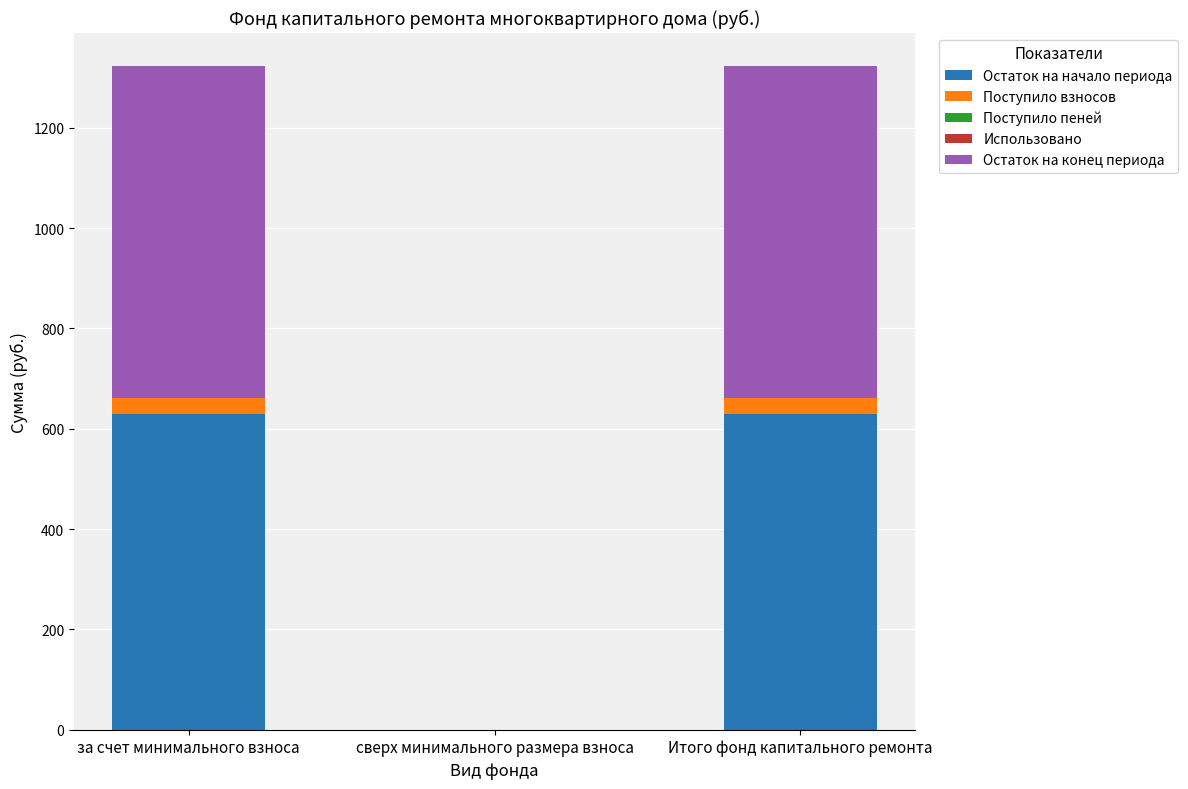

True or false: Остаток на начало периода has a value of 890.8 at Итого фонд капитального ремонта.

False